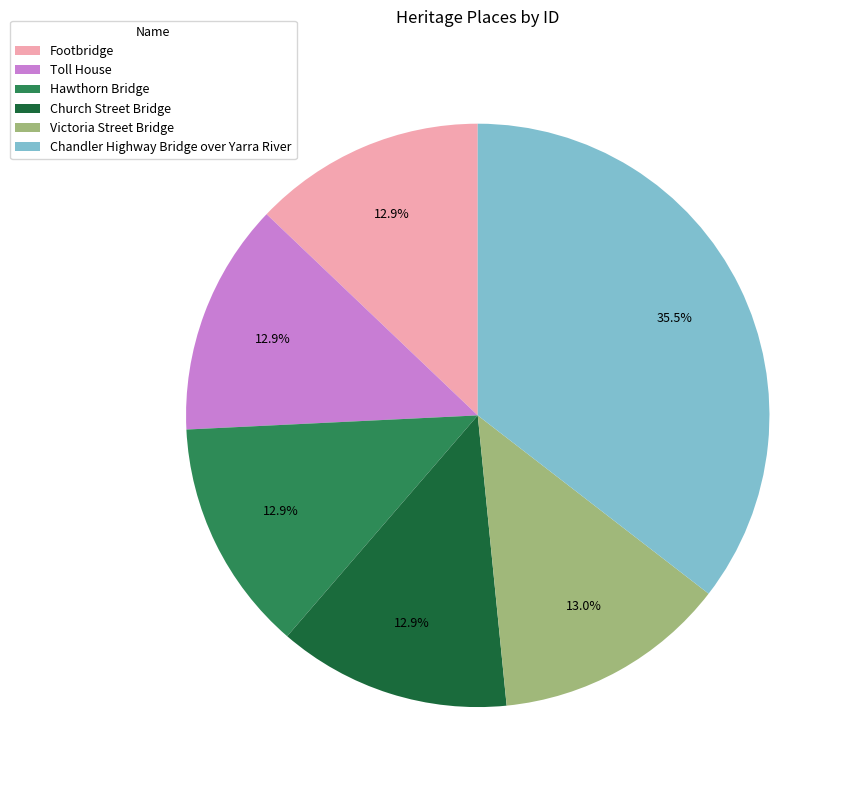

Count the number of slices in the pie.

6